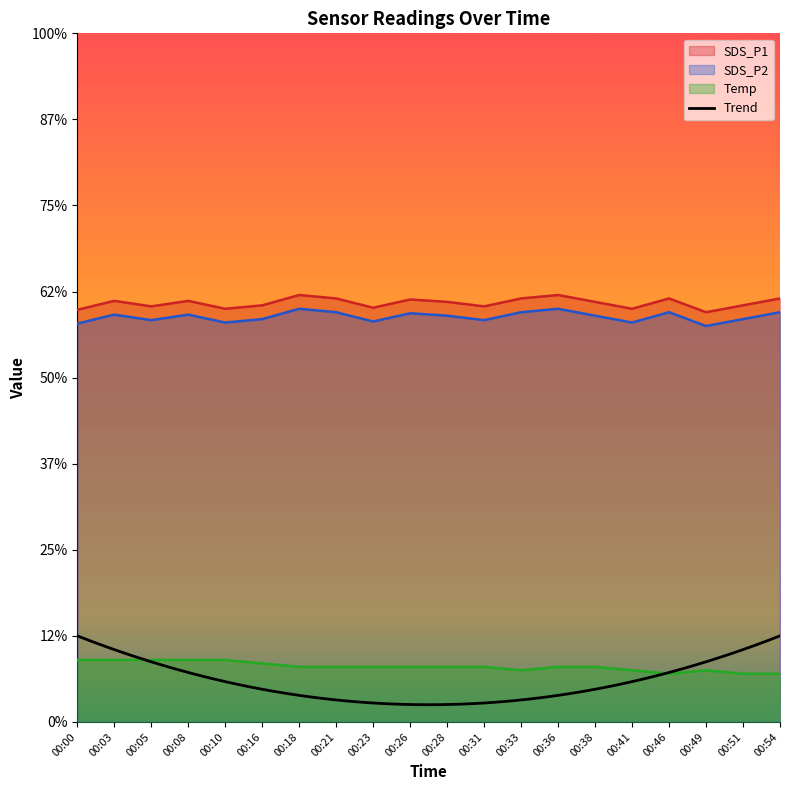

The value of SDS_P1 at 00:51 is 12.1. True or false?

True